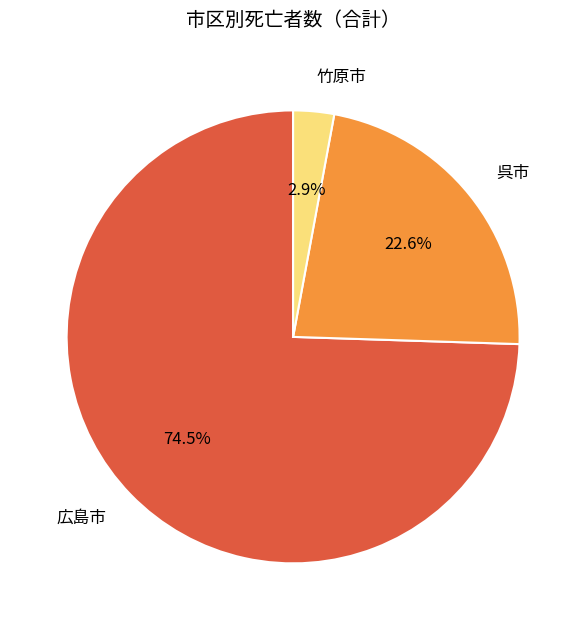

What is the smallest slice in the pie chart?

竹原市